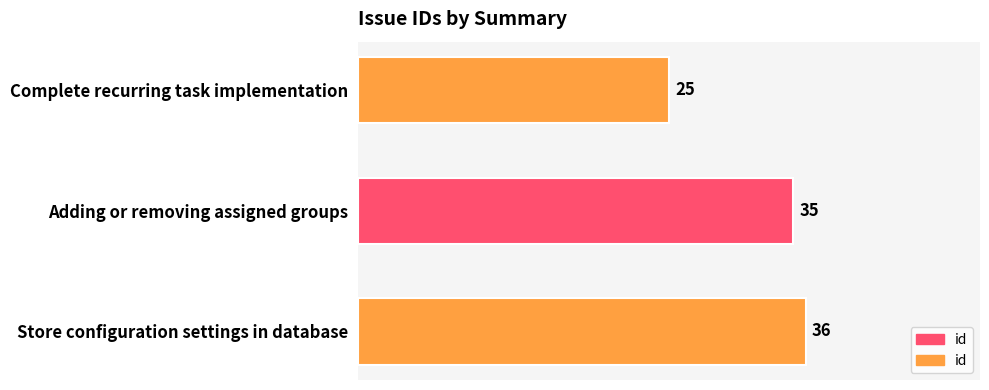

What is the average value?

32